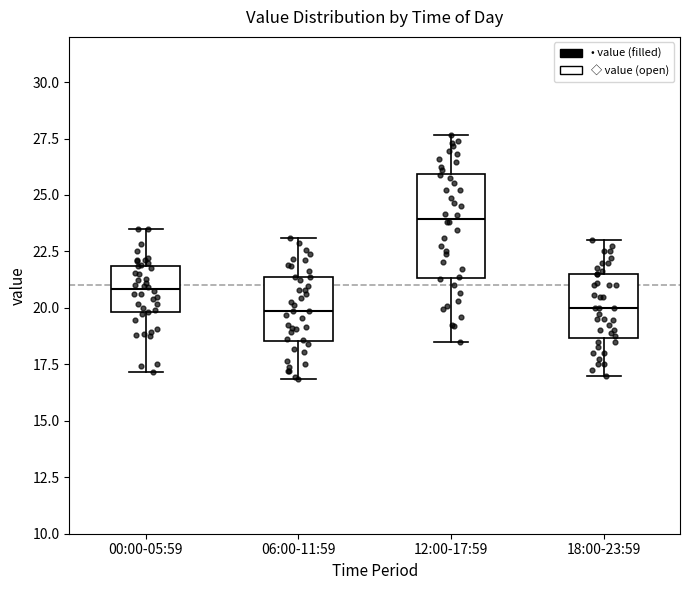

Which box's median line is the highest?

12:00-17:59